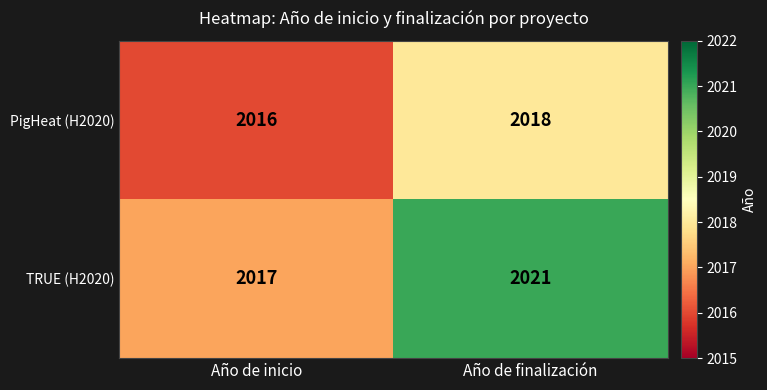

Which series has the widest spread of values?

TRUE (H2020)